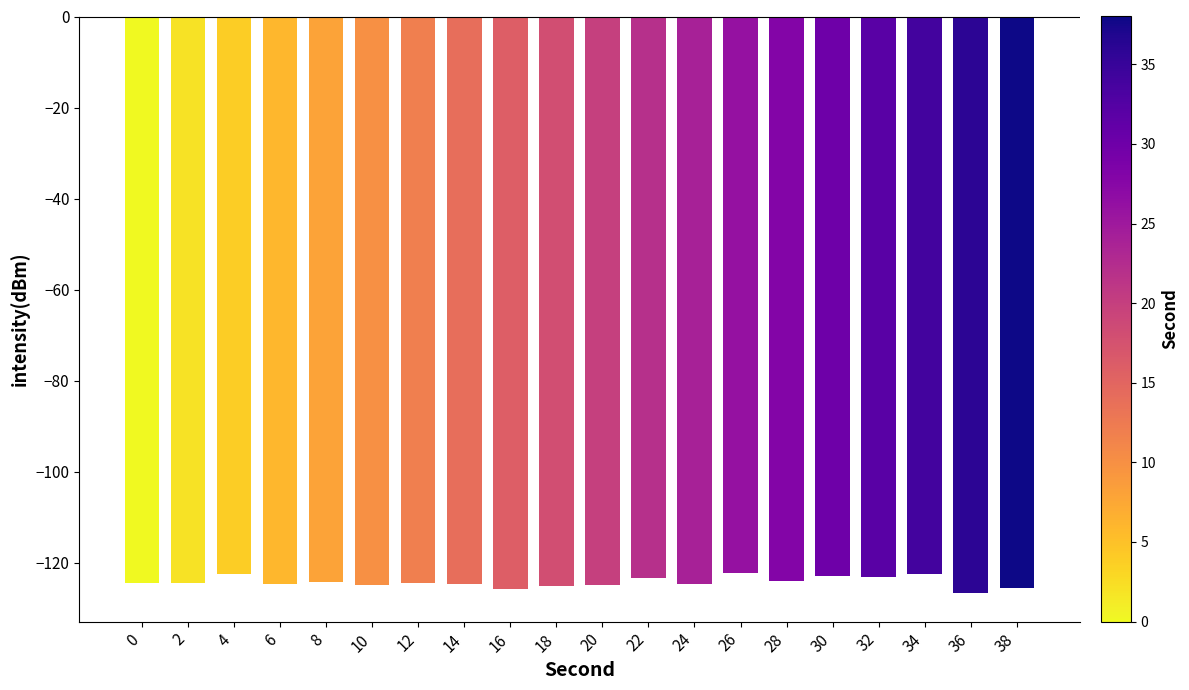

What is the difference between the maximum and second lowest values?

3.3